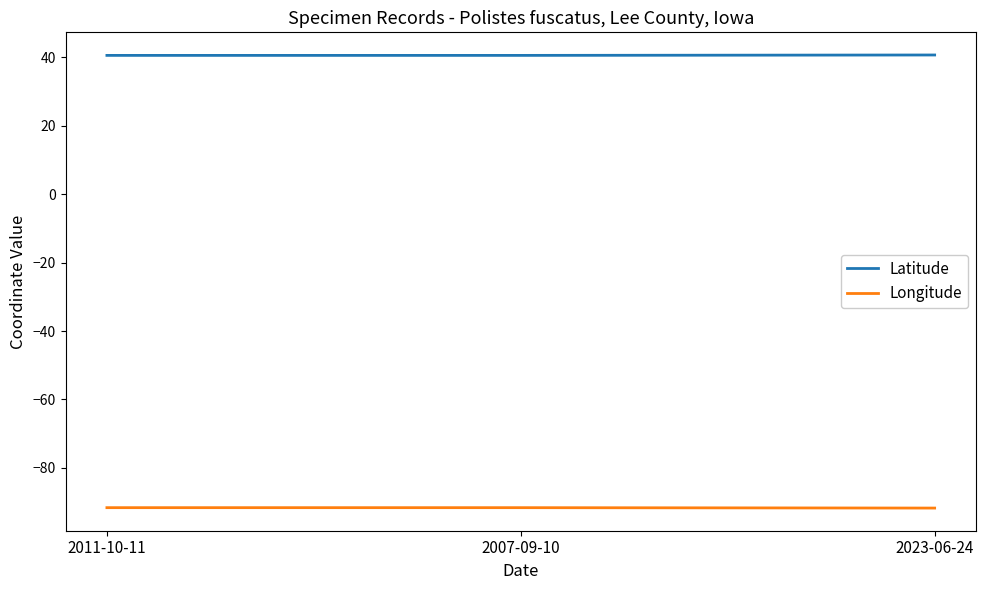

How many lines are shown in the chart?

2